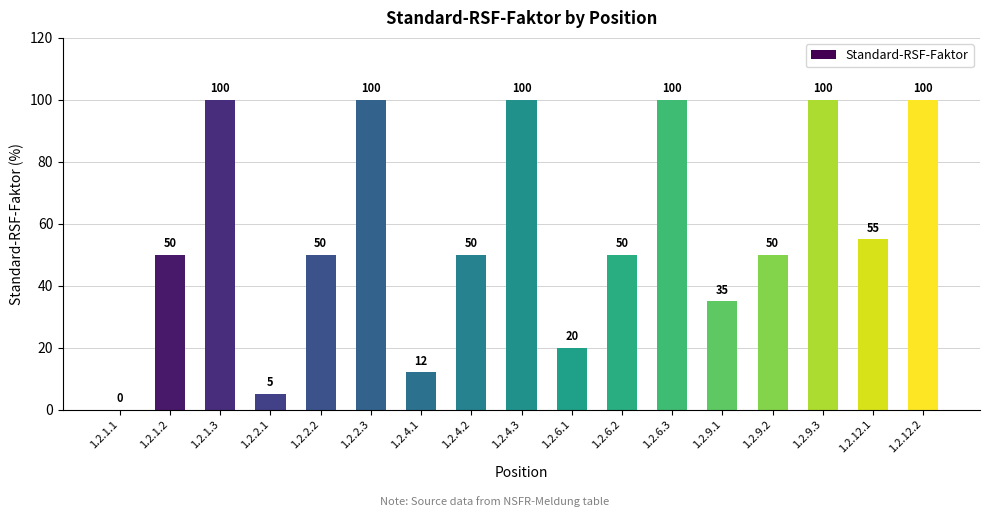

The value at 1.2.9.2 is 83. True or false?

False